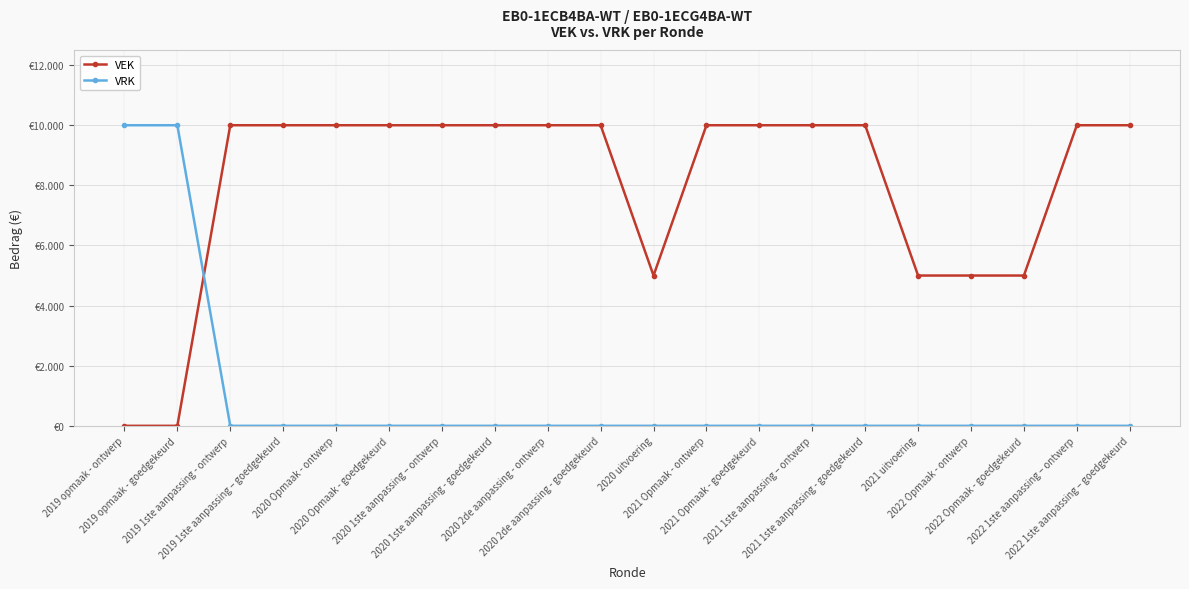

The value of VRK at 2019 1ste aanpassing – goedgekeurd is 0. True or false?

True